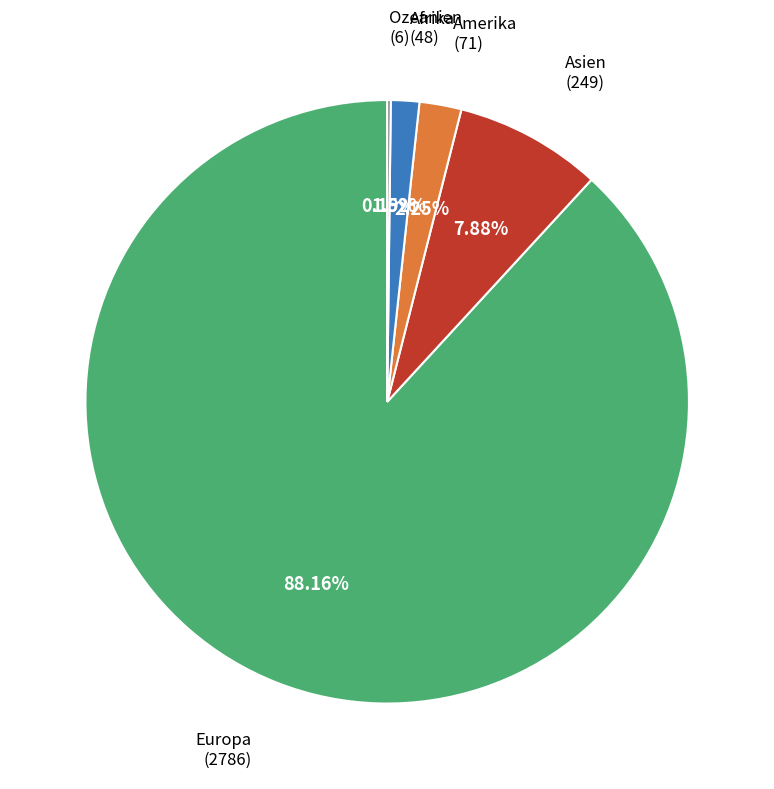

Is there a majority slice in this chart?

Yes